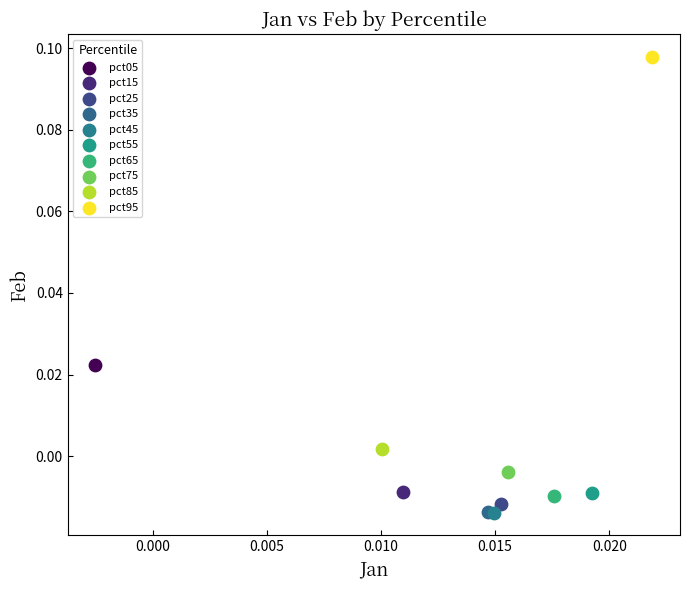

Which series contains the highest Y value?

pct95